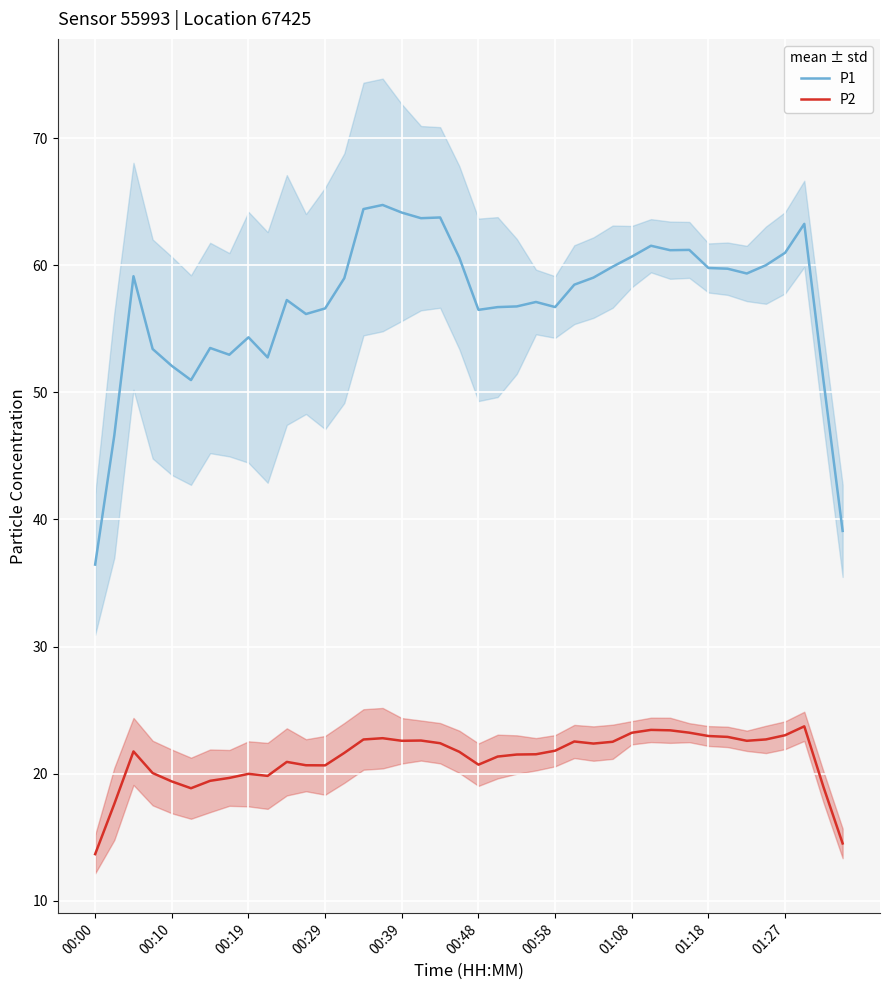

What is the lowest value of the P2 series?

13.7